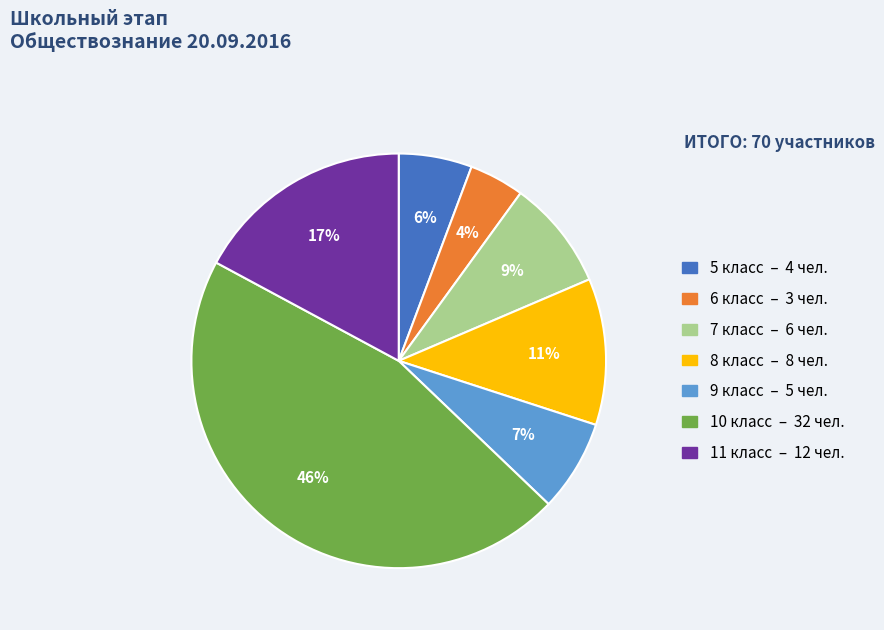

Rank the categories by value from lowest to highest.

6, 5, 9, 7, 8, 11, 10